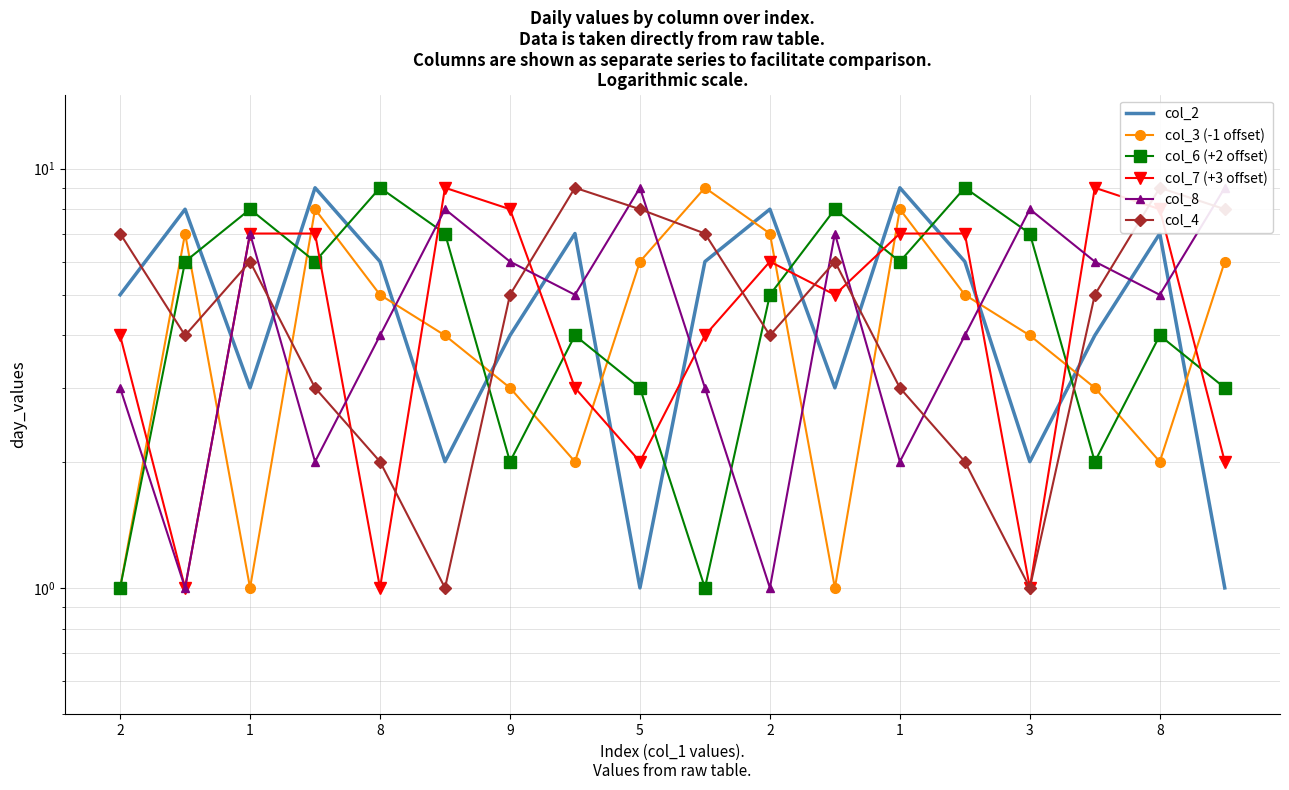

Between 1 and 15, which series saw the biggest shift?

col_7 (+3 offset)